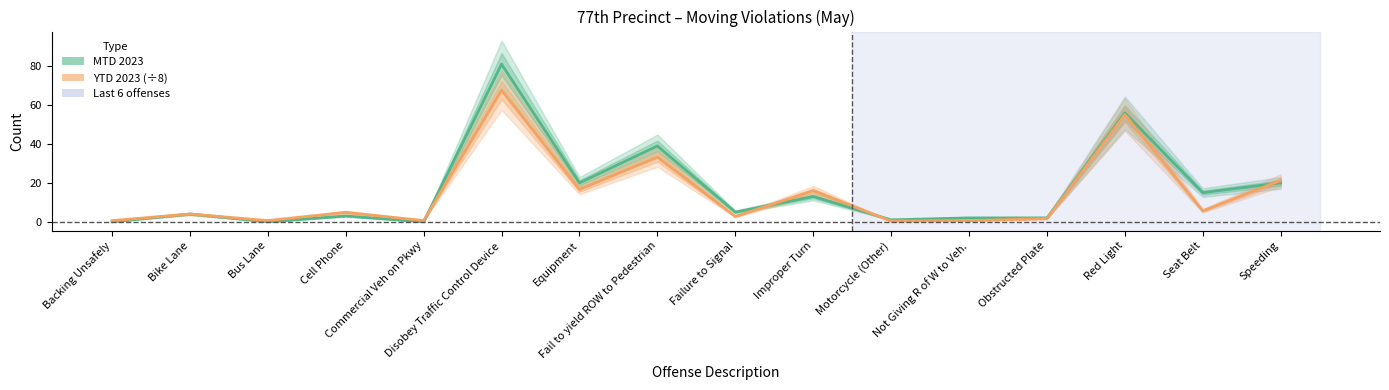

At which label does MTD 2023 first exceed 5?

Disobey Traffic Control Device